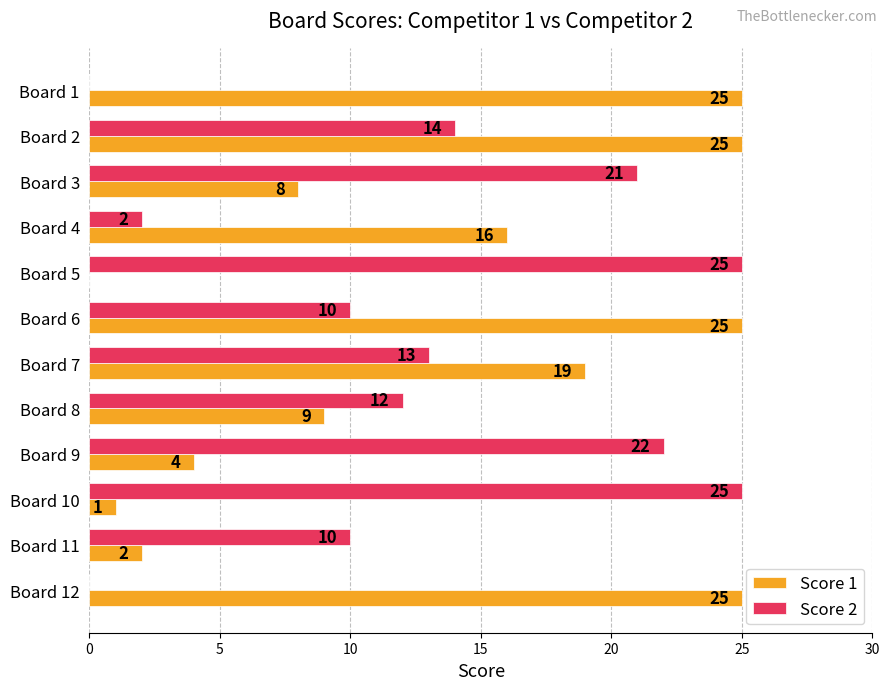

Which series changed the most between Board 5 and Board 10?

Score 1